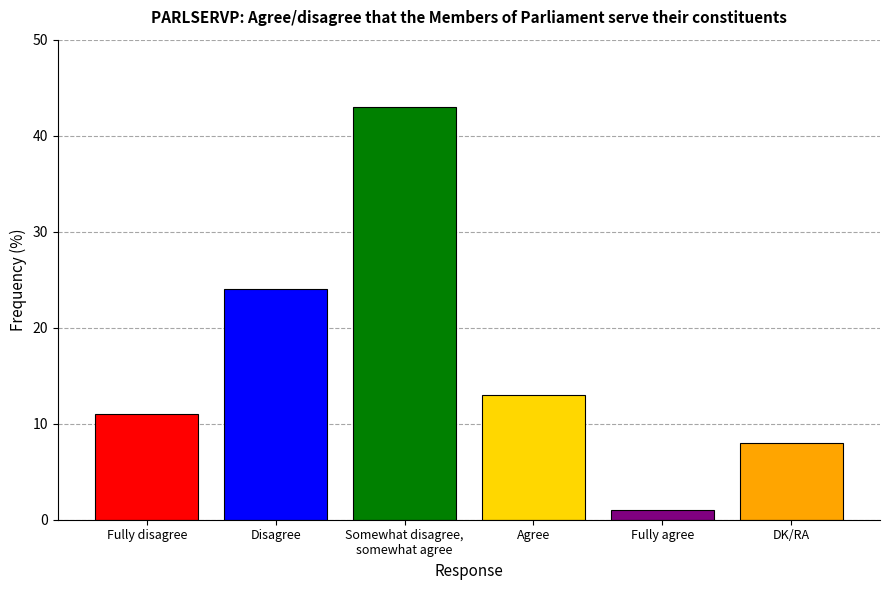

At which label is the value closest to 22?

Disagree